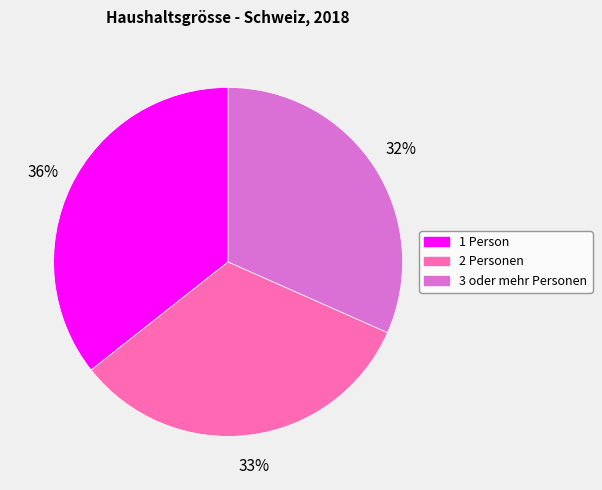

Is the sum of 1 Person and 3 oder mehr Personen greater than half?

Yes